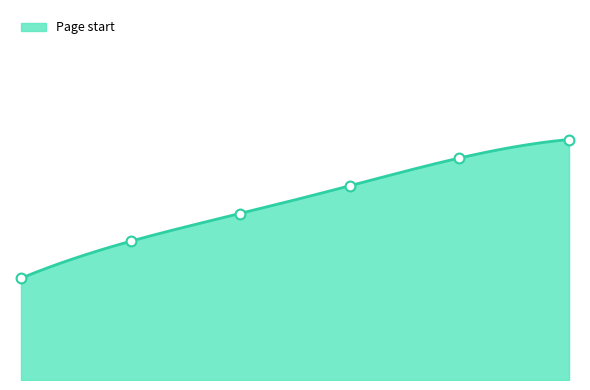

Between 5 and 2, which is larger?

5